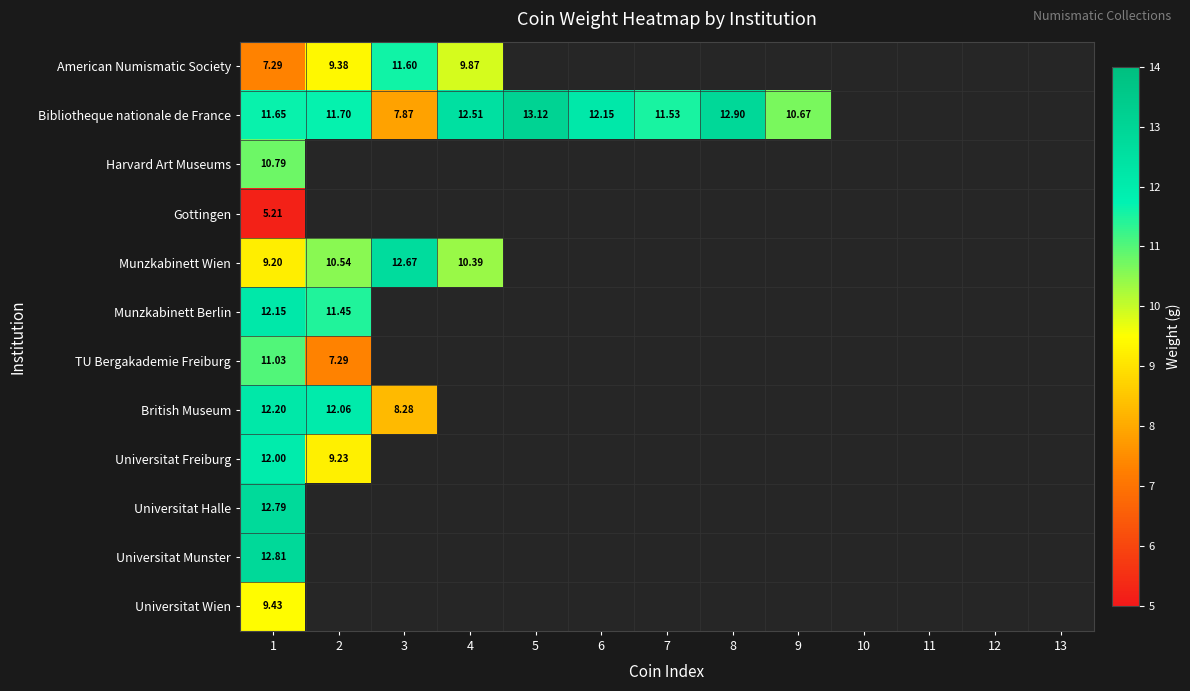

Where is Munzkabinett Wien nearest to the value 10?

4